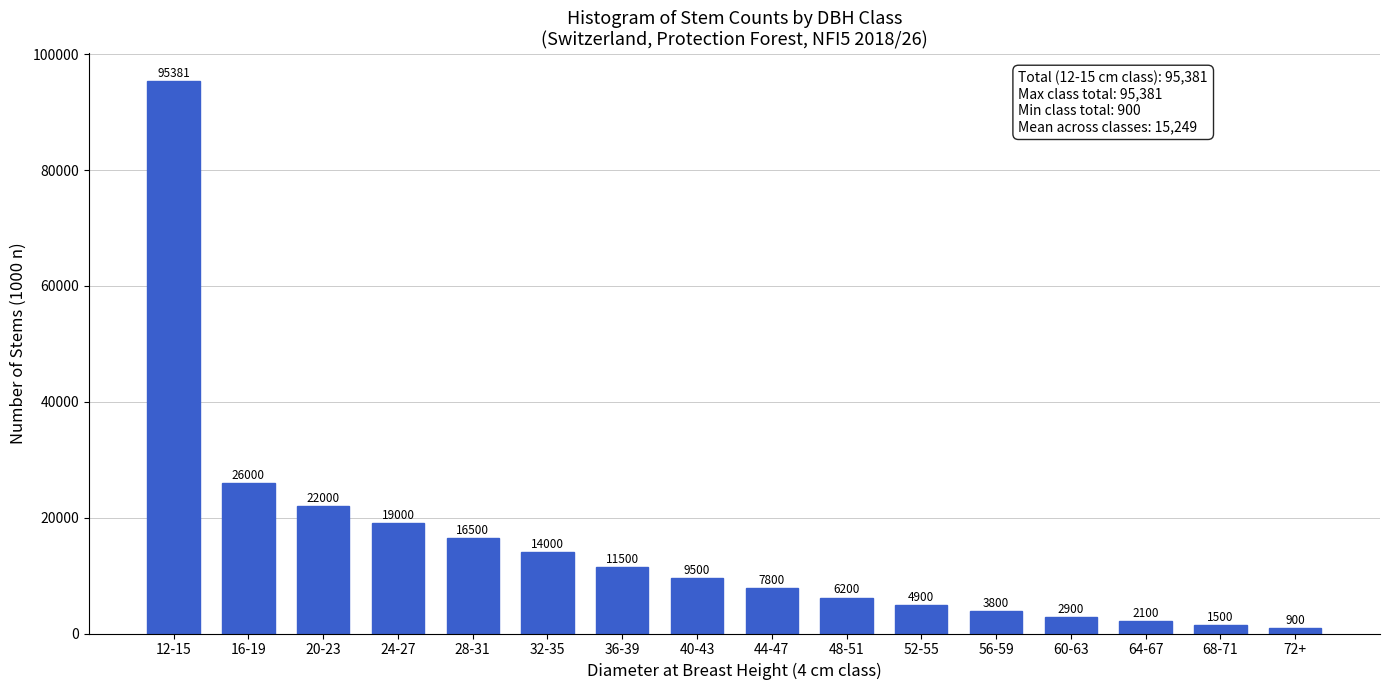

Reading left to right, what are all the values shown in this chart?

95381	26000	22000	19000	16500	14000	11500	9500	7800	6200	4900	3800	2900	2100	1500	900